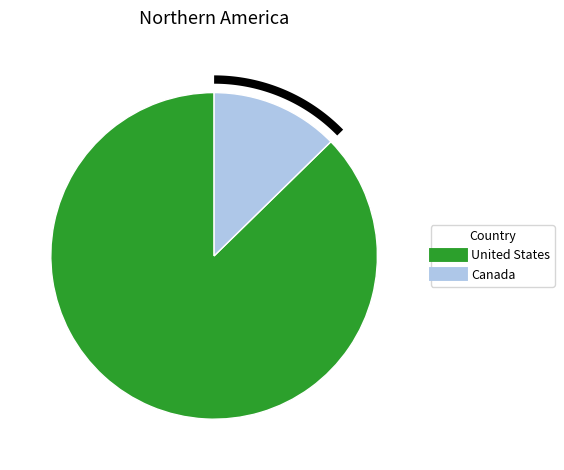

Count the number of slices in the pie.

2